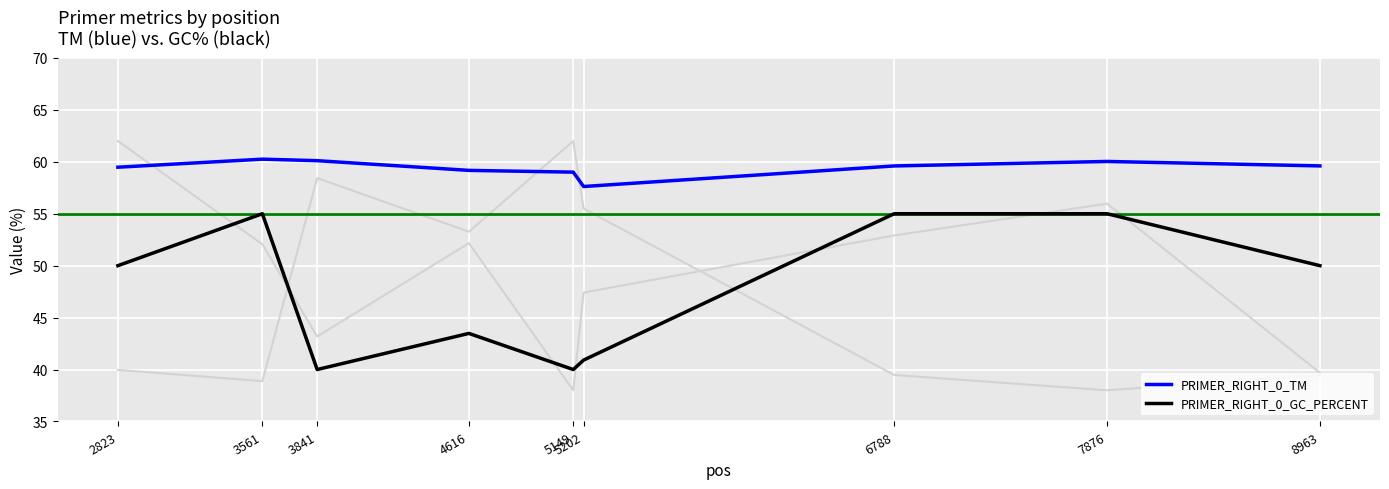

List the series in order of their overall mean, highest first.

PRIMER_RIGHT_0_TM, PRIMER_RIGHT_0_GC_PERCENT